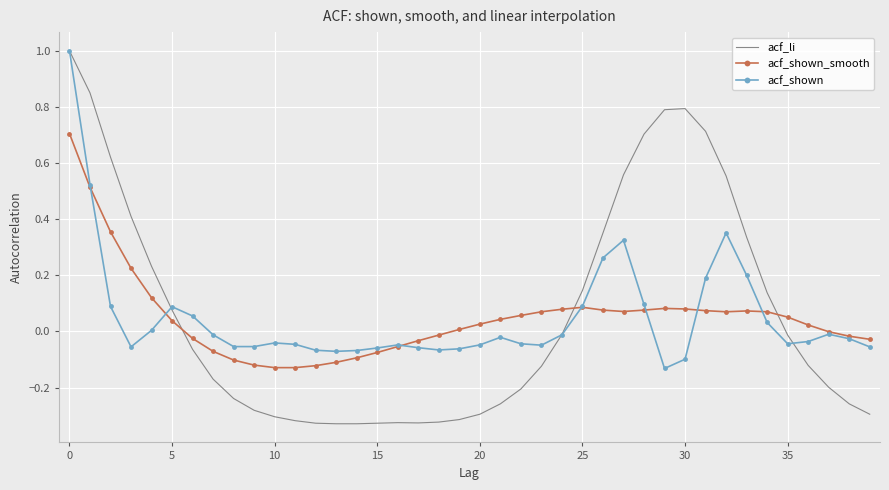

Which series has the largest range (max minus min)?

acf_li